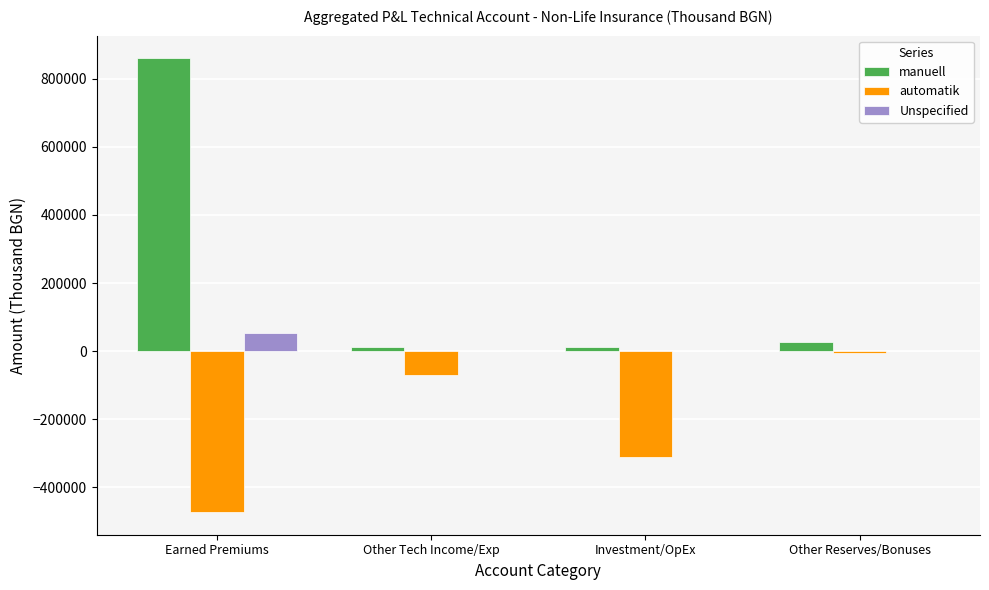

What is the total value across all series at Investment/OpEx?

-298996.4